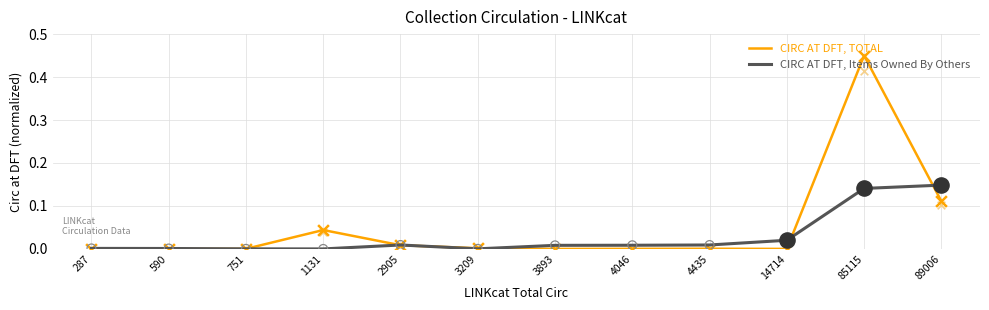

Which series has the largest Y range (max minus min)?

CIRC AT DFT, TOTAL